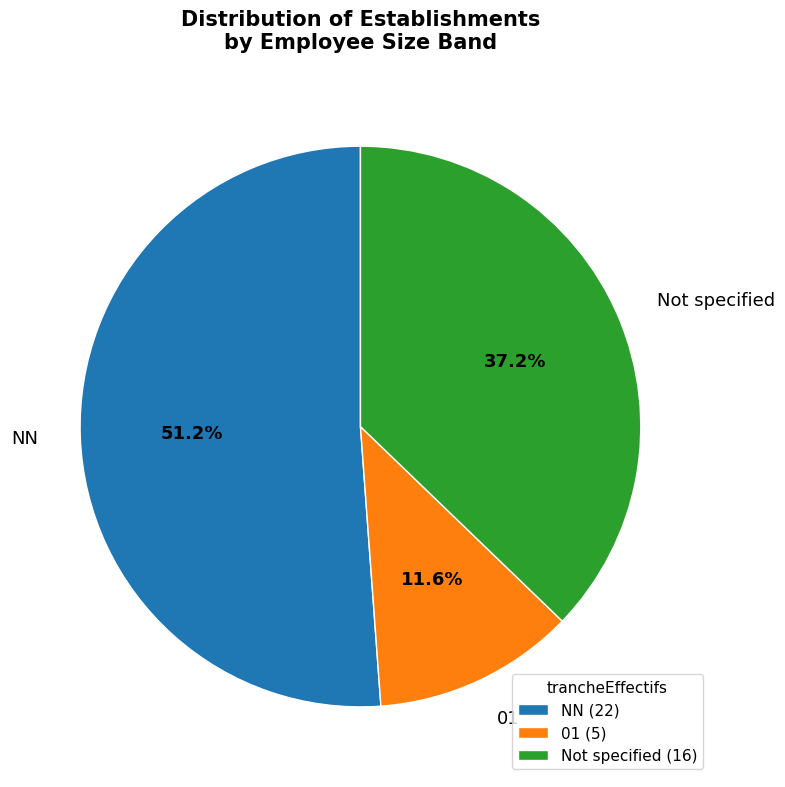

To the nearest percent, what percentage of the pie is NN?

51%